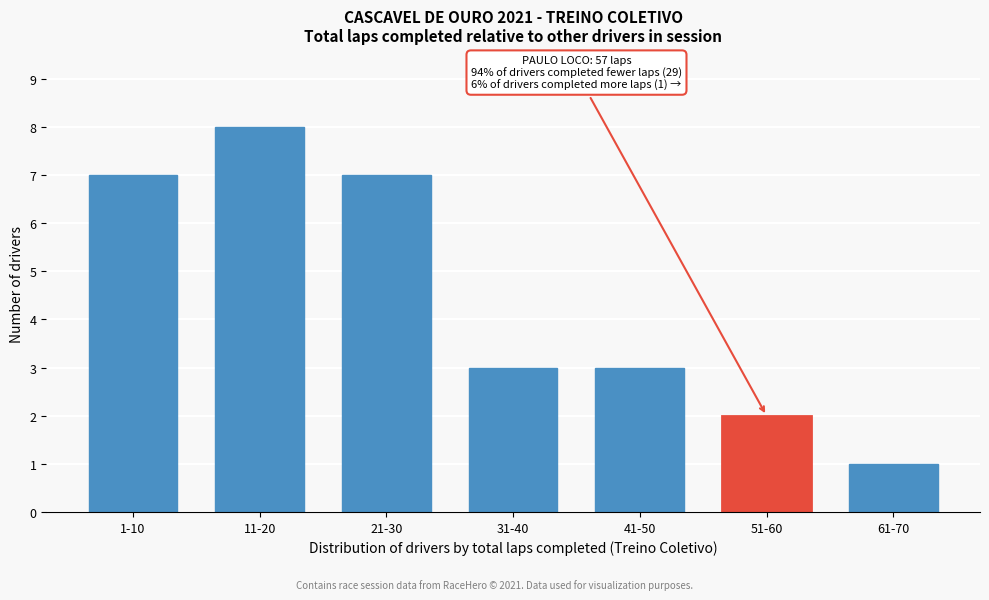

What value does the data have at 31-40?

3